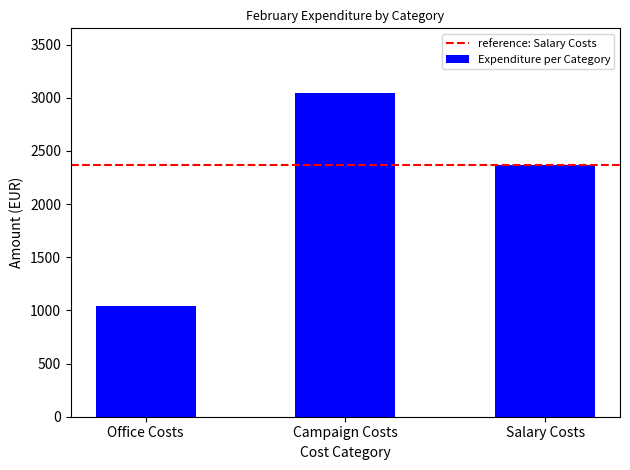

What is the label of the 3rd bar from the right?

Office Costs